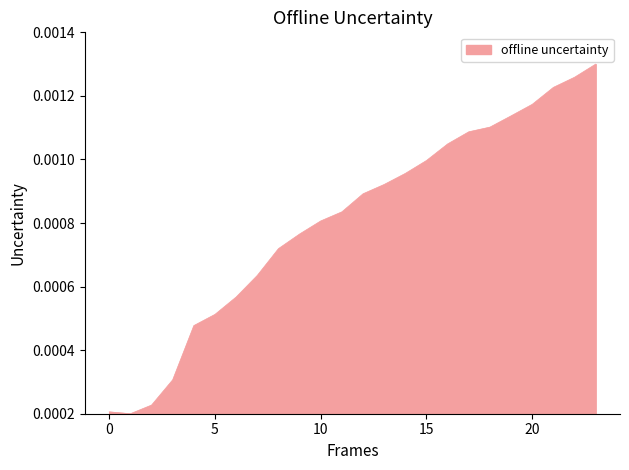

True or false: the data has more than 2 interior local peaks.

False